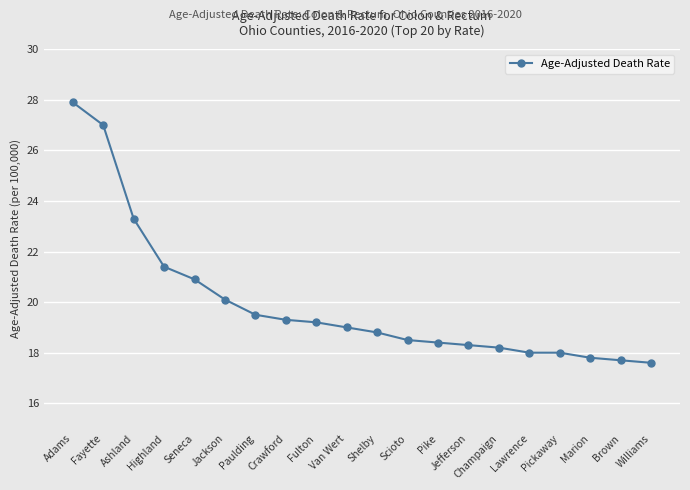

What is the greatest value displayed?

27.9